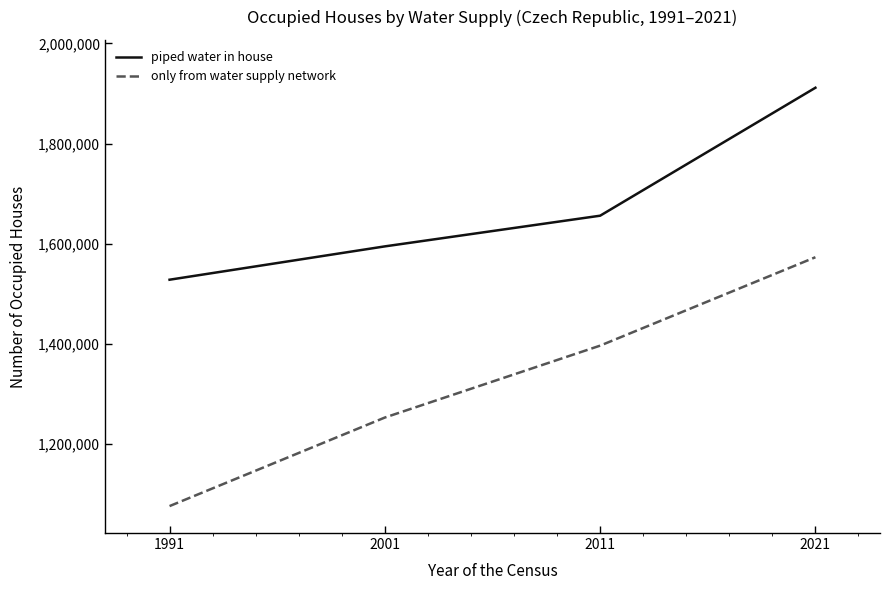

Reading left to right, what are all the values shown in this chart?

piped water in house: 1991=1528170	2001=1594745	2011=1656010	2021=1911566
only from water supply network: 1991=1076060	2001=1252909	2011=1396497	2021=1573089